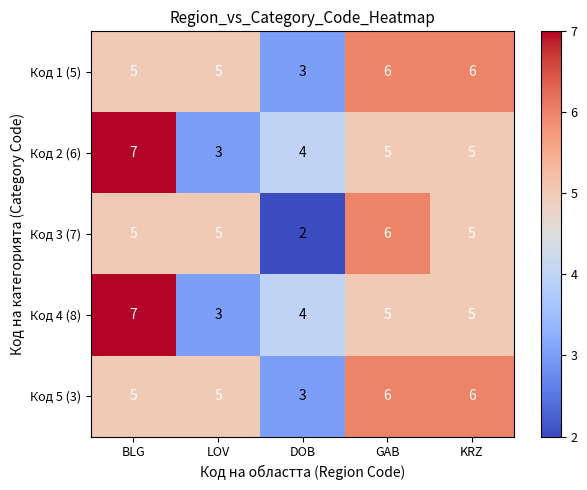

Which category has the highest value across all series?

BLG